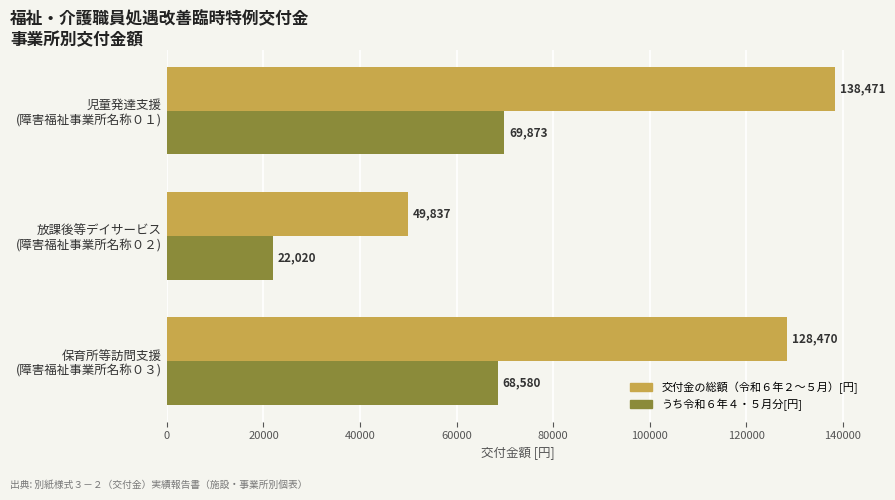

At how many categories does at least one series exceed 60831?

2